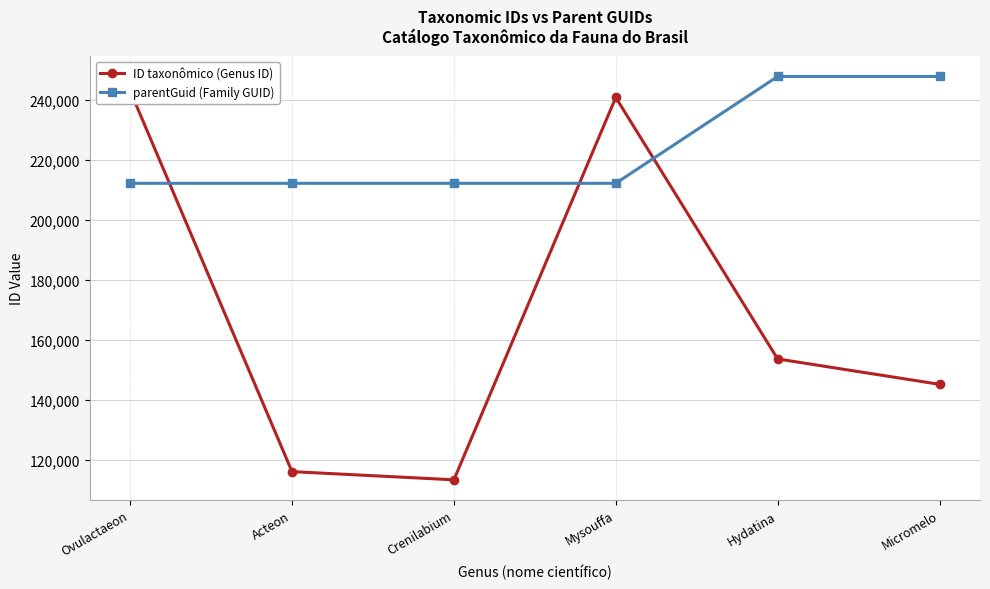

At which label does ID taxonômico (Genus ID) reach its peak?

Ovulactaeon